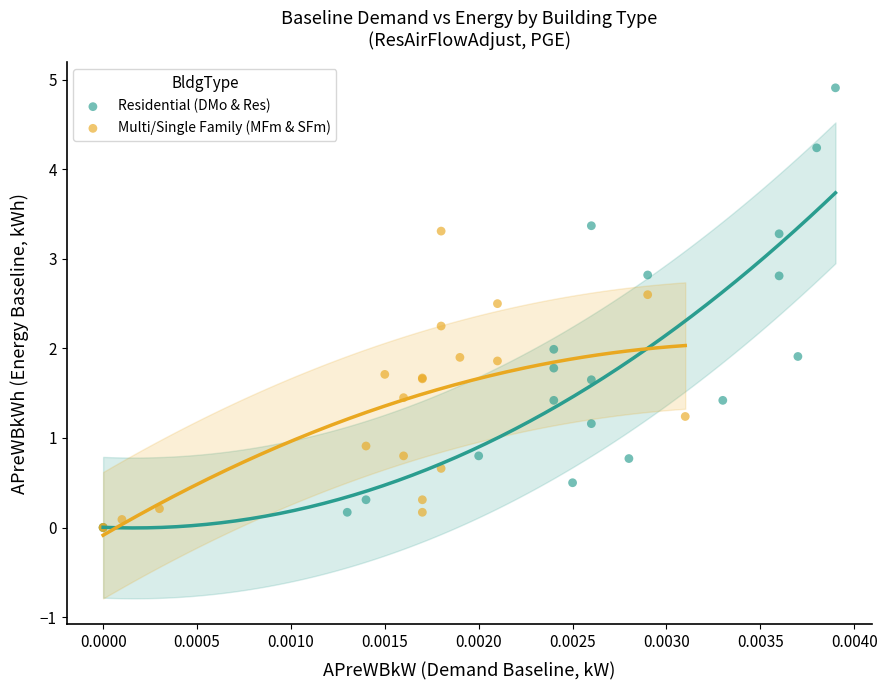

Which series contains the highest Y value?

Residential (DMo & Res)